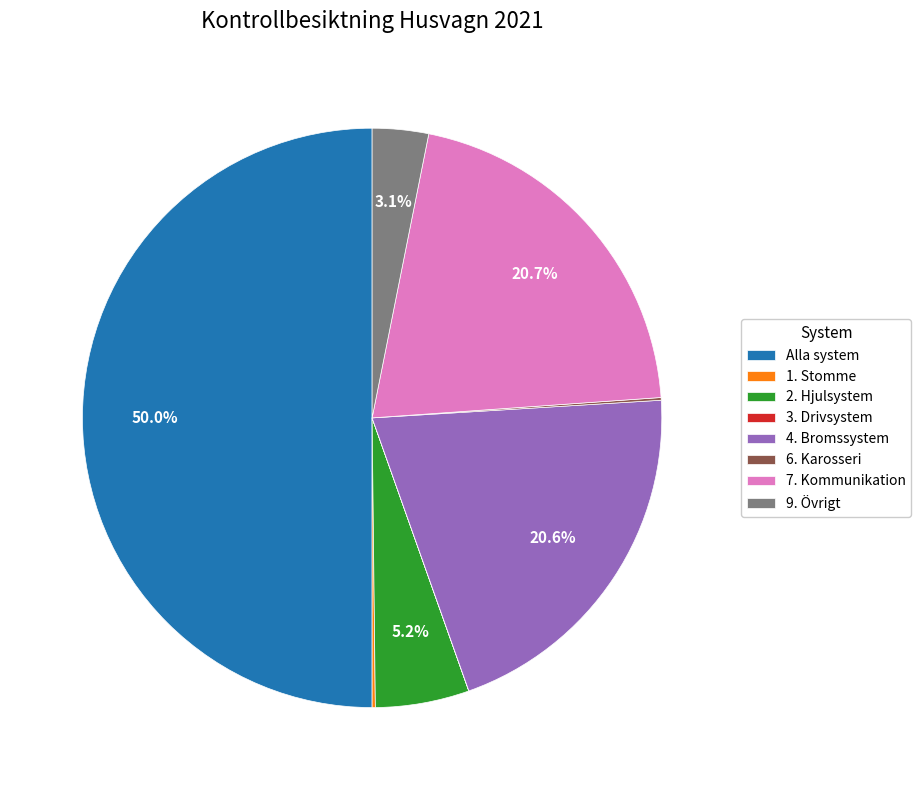

To the nearest percent, what is the average slice percentage?

12%